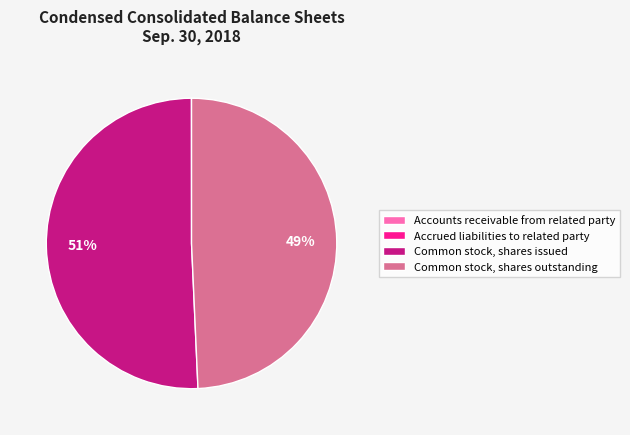

To the nearest percent, what is the difference between the largest and smallest slice percentages?

51%